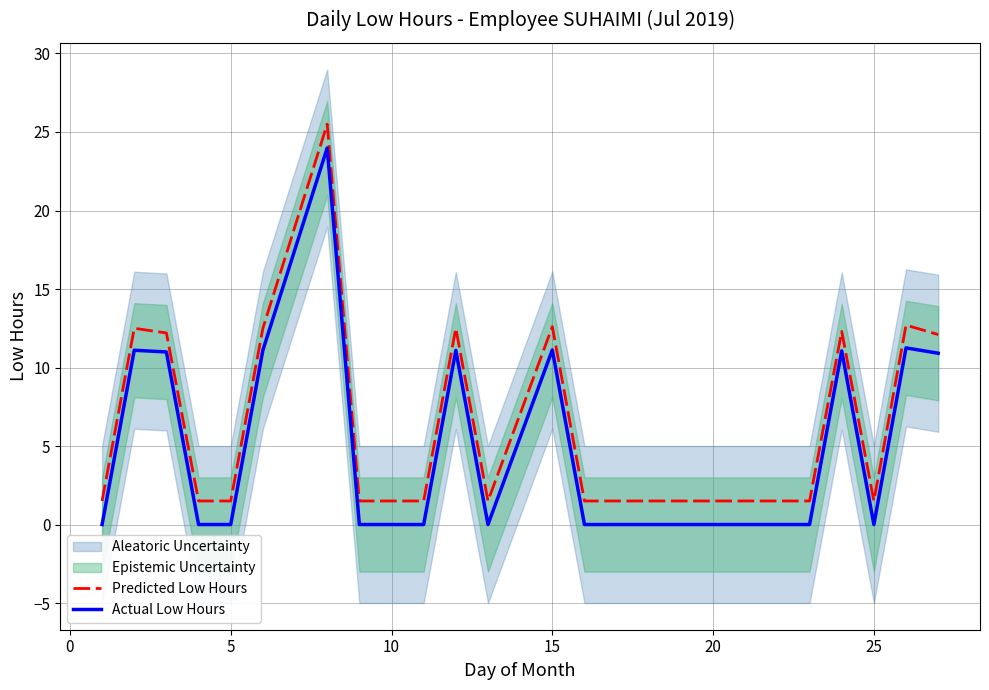

What is the difference between the maximum and minimum values in the Predicted Low Hours series?

24.0